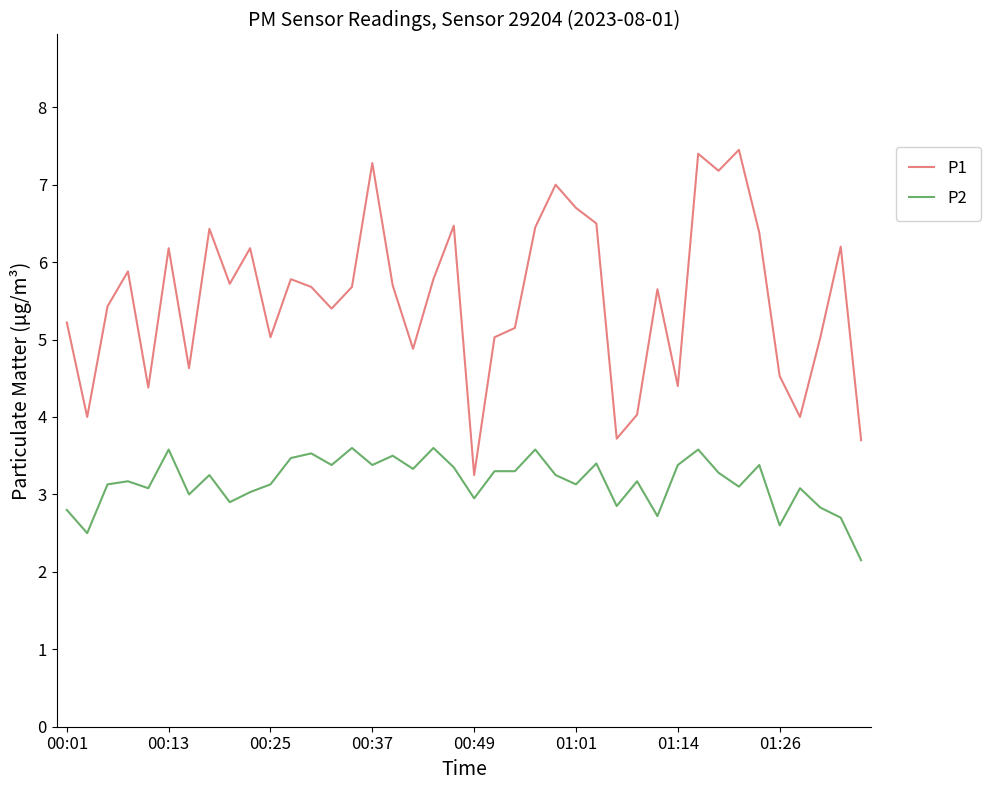

Which series has the largest total across all categories?

P1